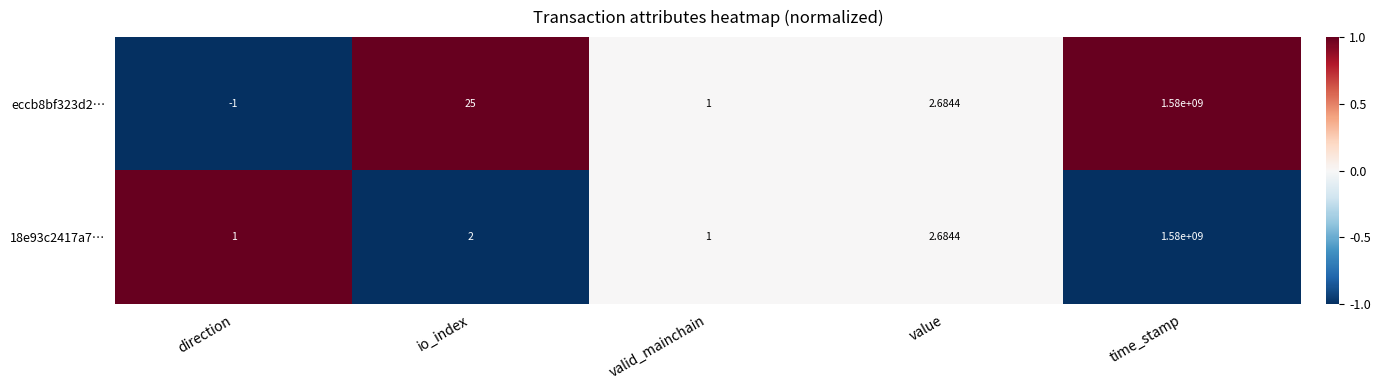

Where is 18e93c2417a7… nearest to the value 790000000?

value